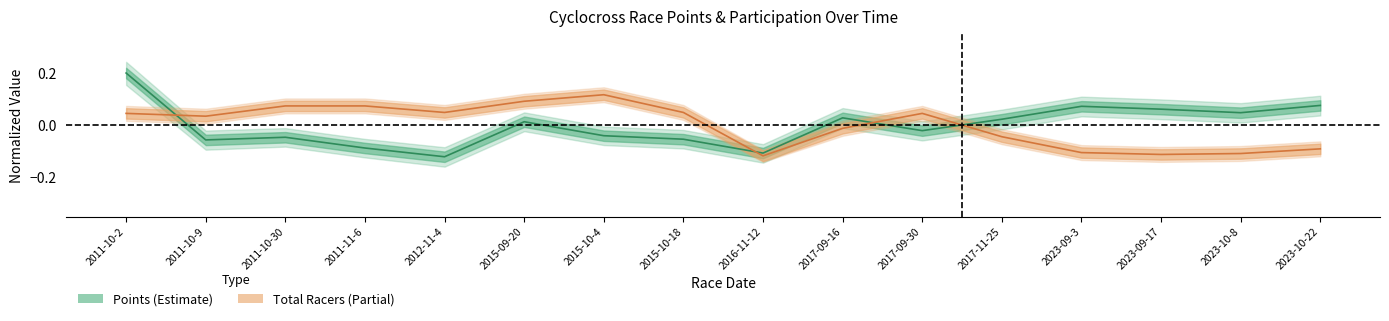

What are all the series names shown in the legend?

Points, Total Racers